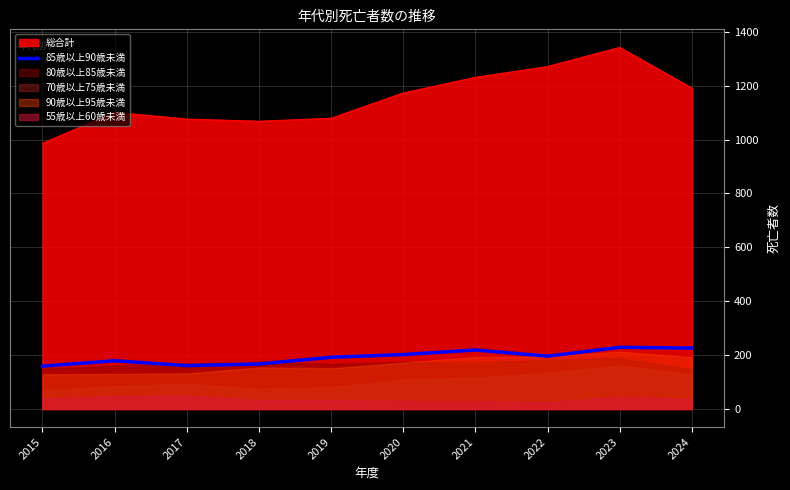

Reading left to right, list all the values displayed in this chart.

2015=159	2016=179	2017=161	2018=167	2019=192	2020=202	2021=219	2022=196	2023=229	2024=226